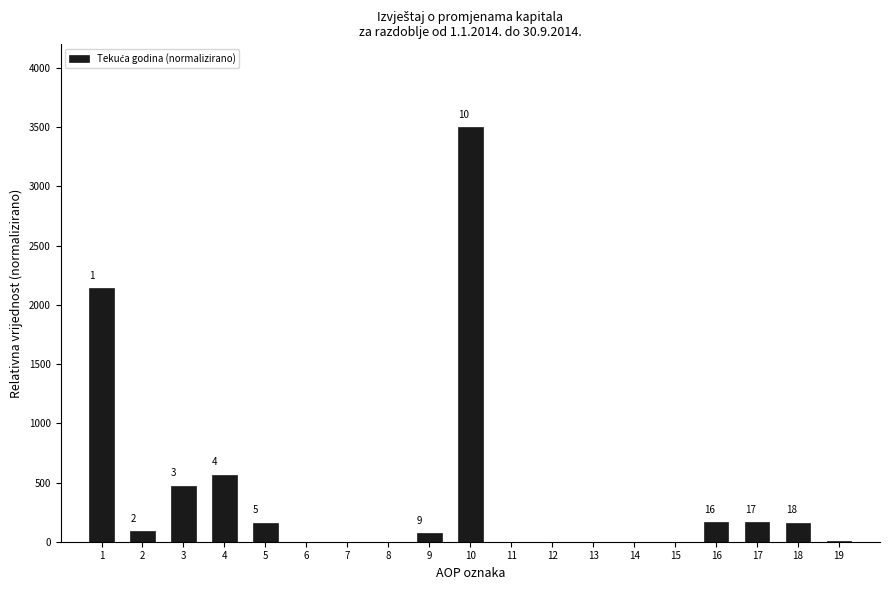

Are the bars horizontal?

No